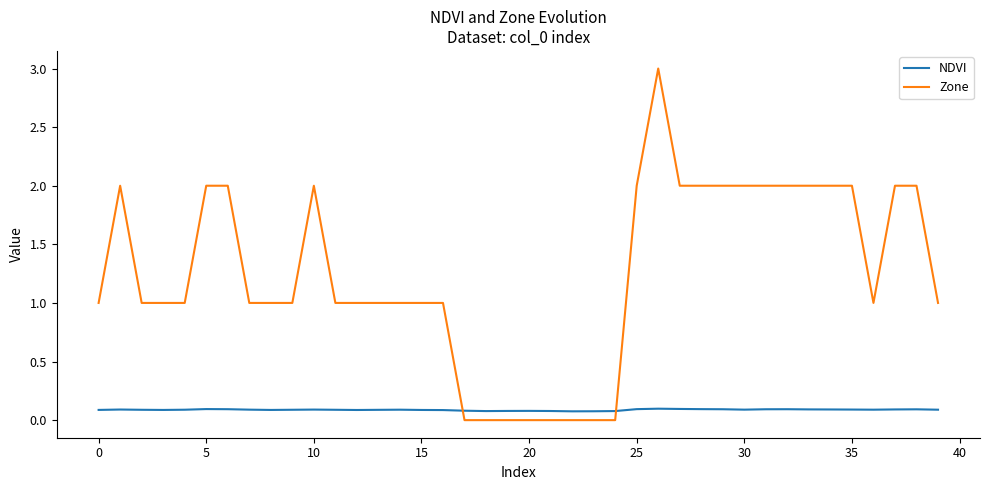

Which series has the widest spread of values?

Zone